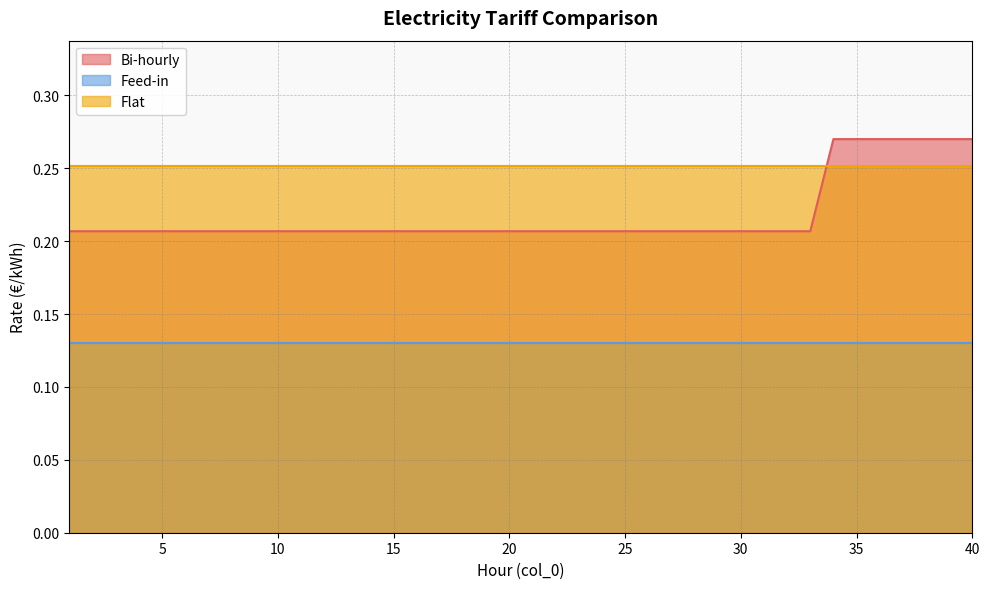

Between 18 and 19, which is larger?

18